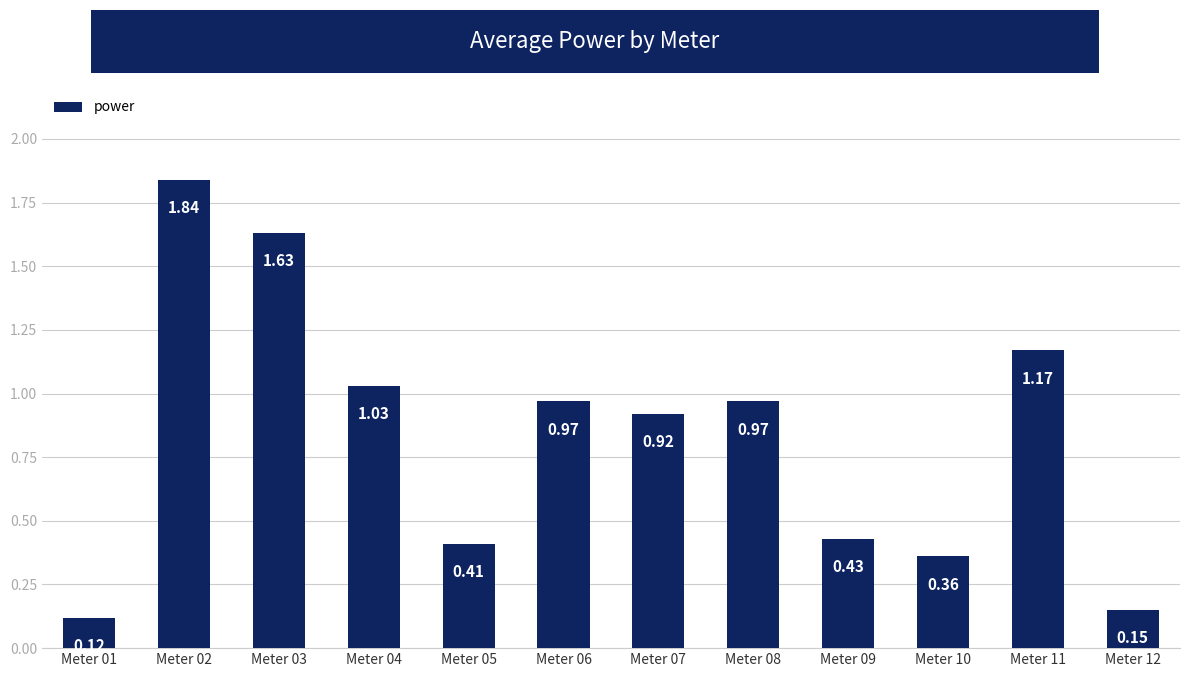

What is the ratio of the value at Meter 06 to the value at Meter 03?

0.6